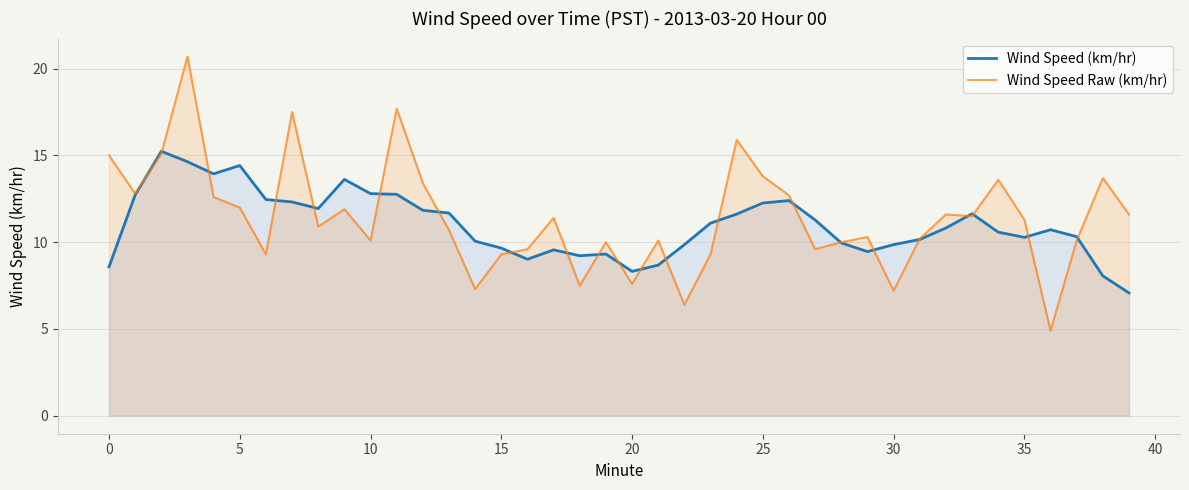

What are all the series names shown in the legend?

Wind Speed (km/hr), Wind Speed Raw (km/hr)